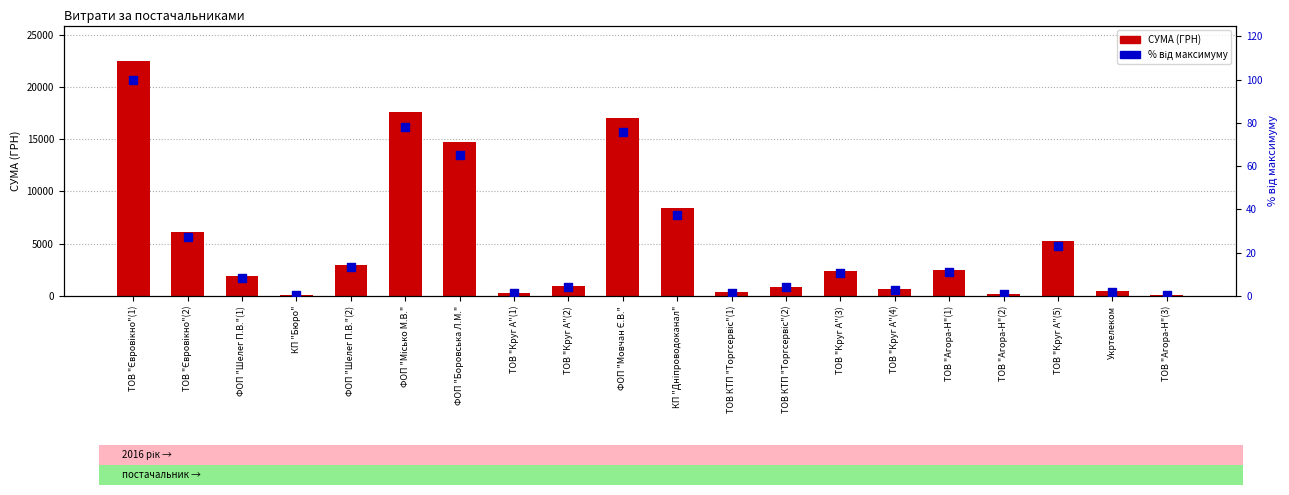

What are all the series names shown in the legend?

СУМА (ГРН), % від максимуму